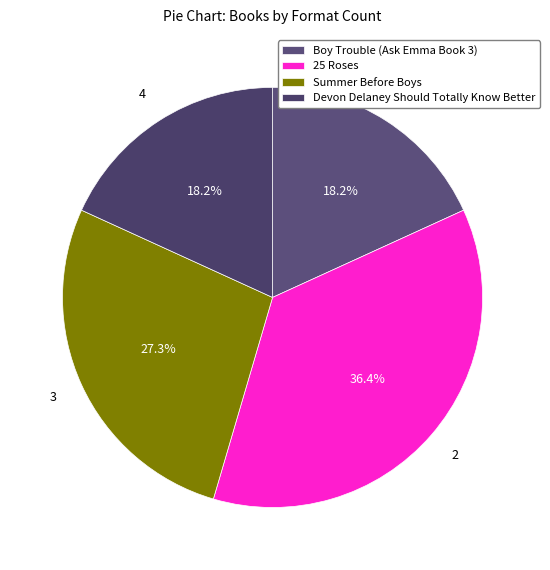

Rank the categories by value from highest to lowest.

25 Roses, Summer Before Boys, Boy Trouble (Ask Emma Book 3), Devon Delaney Should Totally Know Better